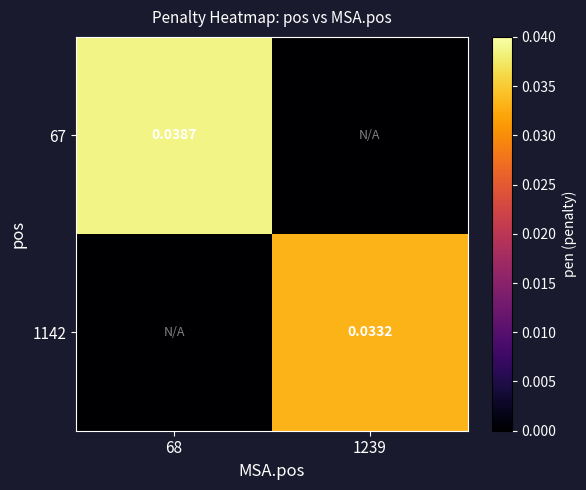

Between 68 and 1239, which is larger?

68